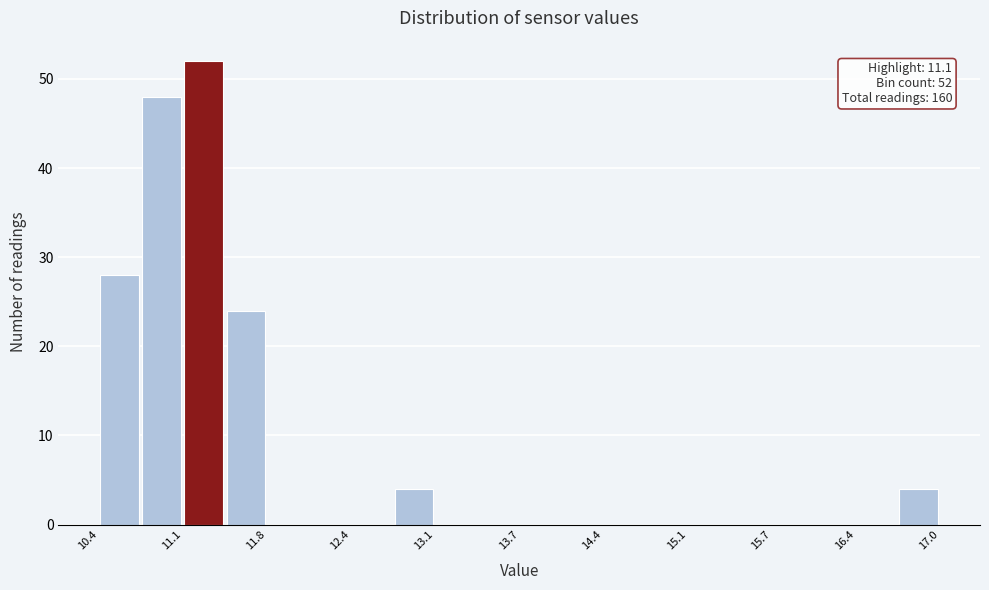

Read against the x-axis, roughly where is the centre of the tallest bar?

11.3